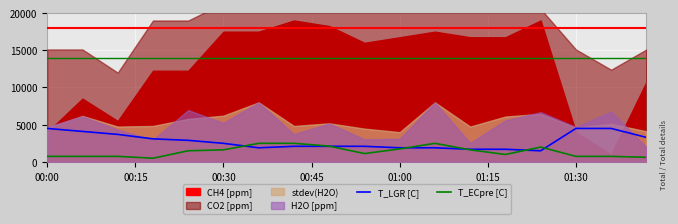

How many lines are shown in the chart?

2